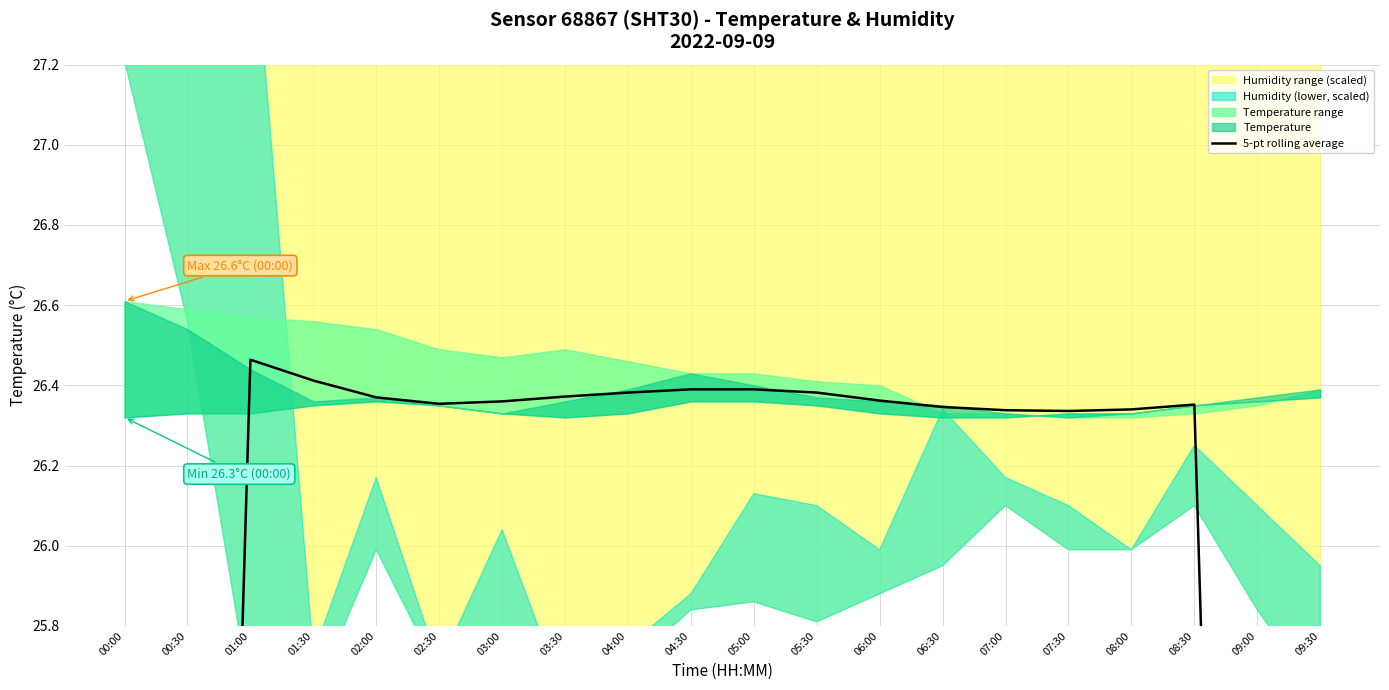

Between 02:30 and 04:30, which is larger?

04:30